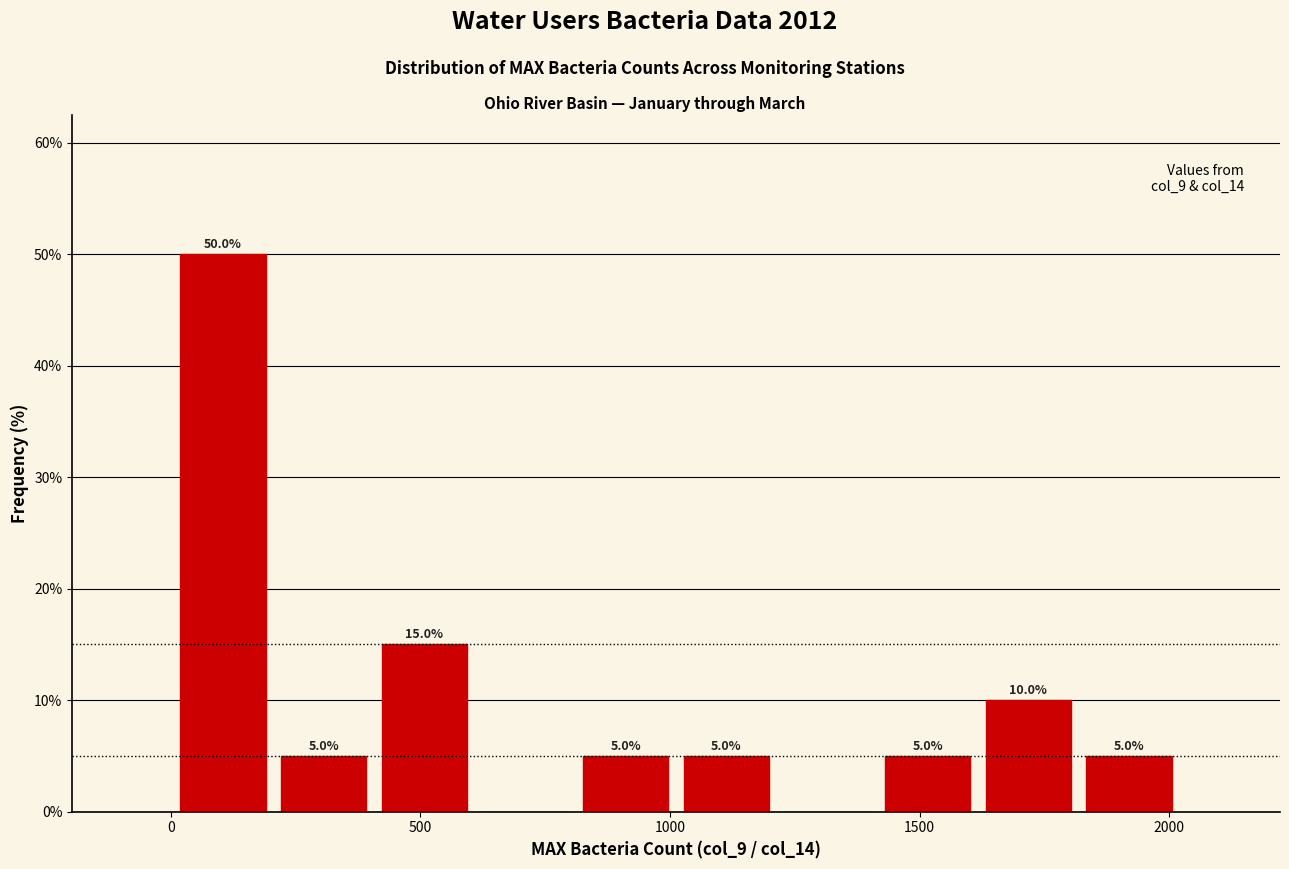

Which range on the x-axis has the tallest bar?

0 to 200